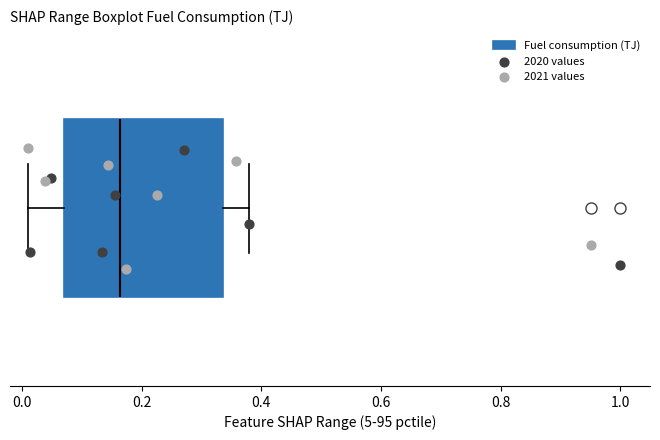

Read this box plot against the x-axis: the position of the median line, the range covered by the box, and the ends of both whiskers. The values are not printed on the chart, so give them approximately, as read against the axis.

median 0.16, box 0.08 to 0.34, whiskers 0.02 to 0.38